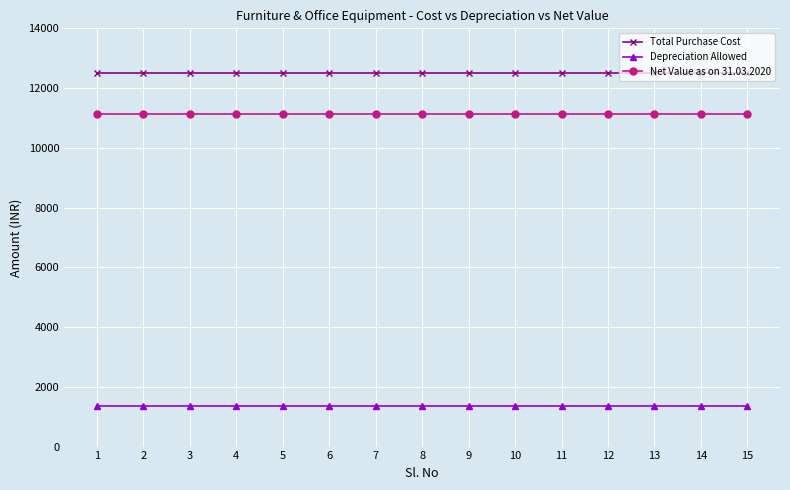

Rank the series by their maximum value, from highest to lowest.

Total Purchase Cost, Net Value as on 31.03.2020, Depreciation Allowed